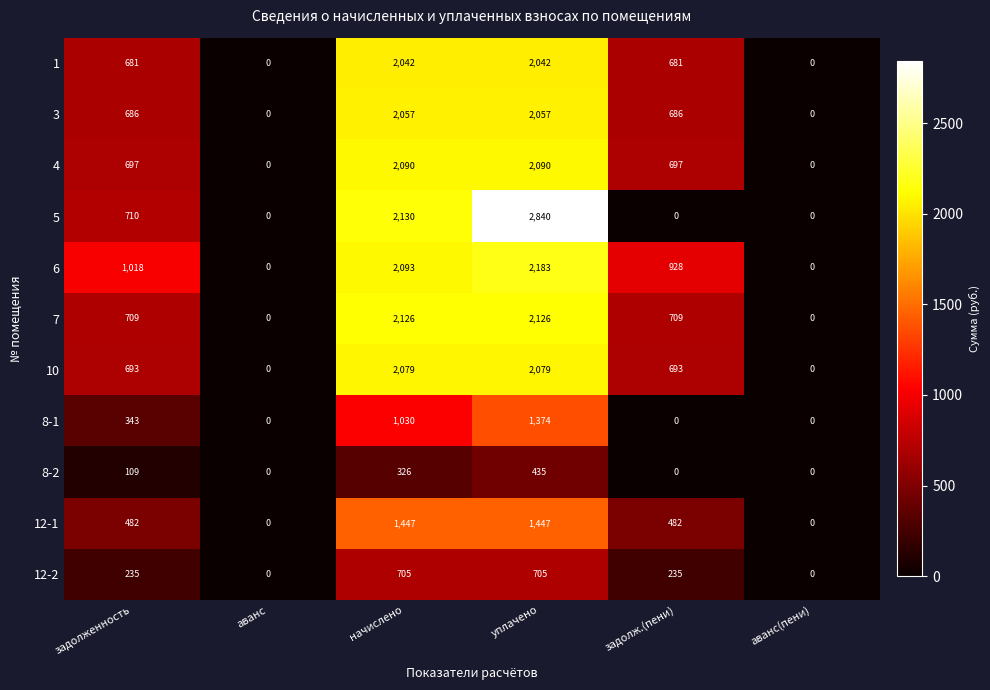

What is the difference between the second highest and second lowest values in the 4 series?

2090